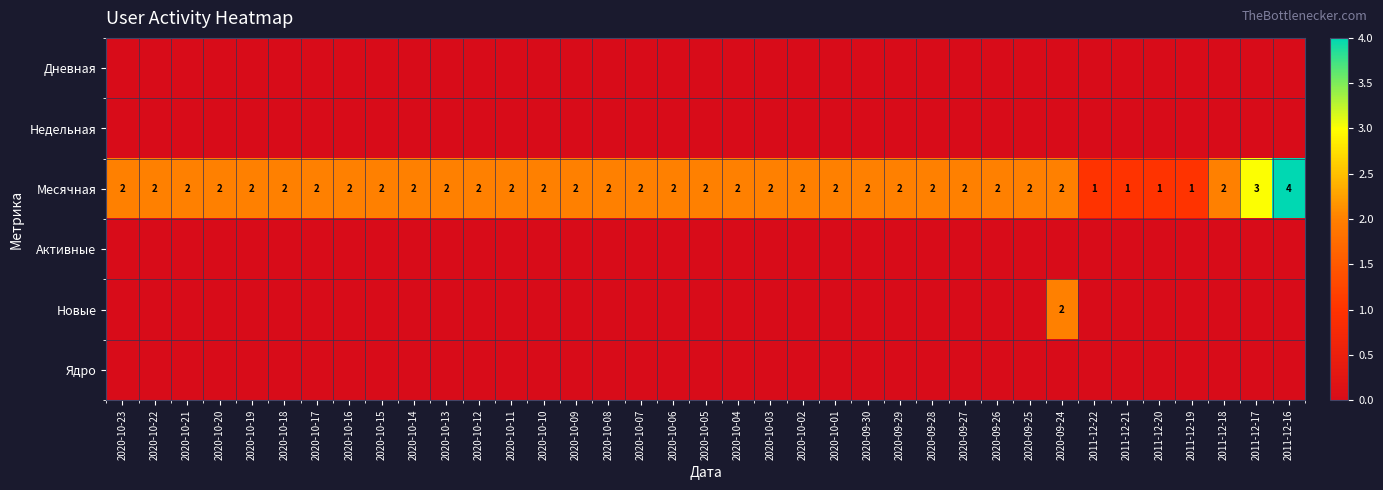

What is the total value across all series at 2020-10-05?

2